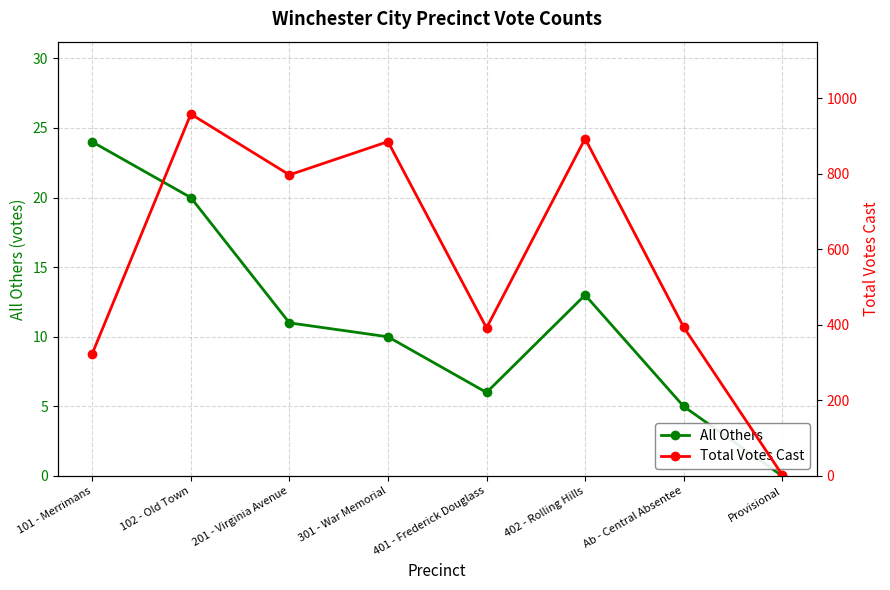

Is this an area chart (filled region under the line)?

No